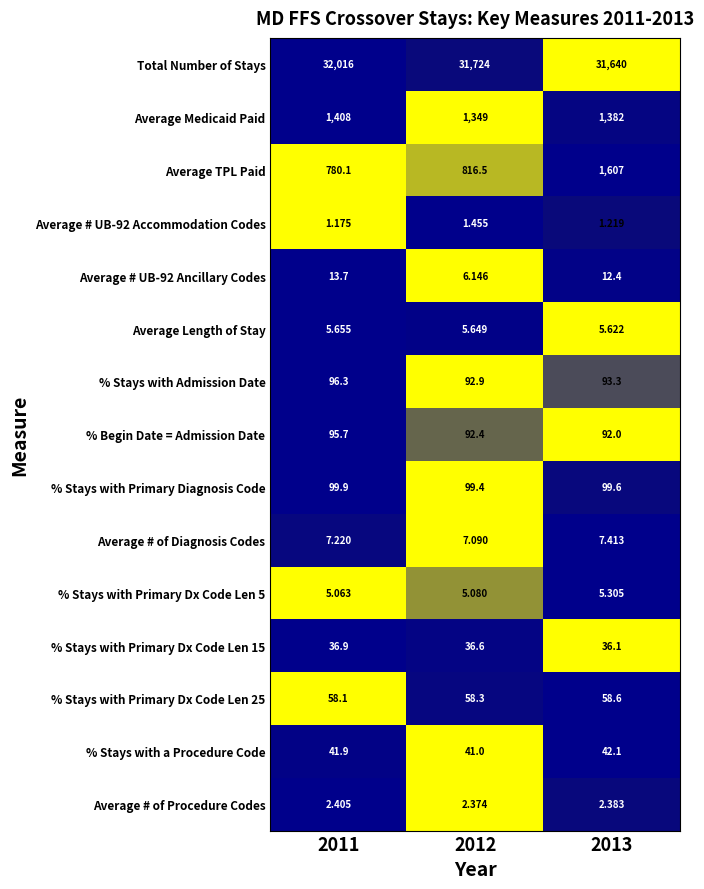

Between 2012 and 2013, which series saw the biggest shift?

Average TPL Paid